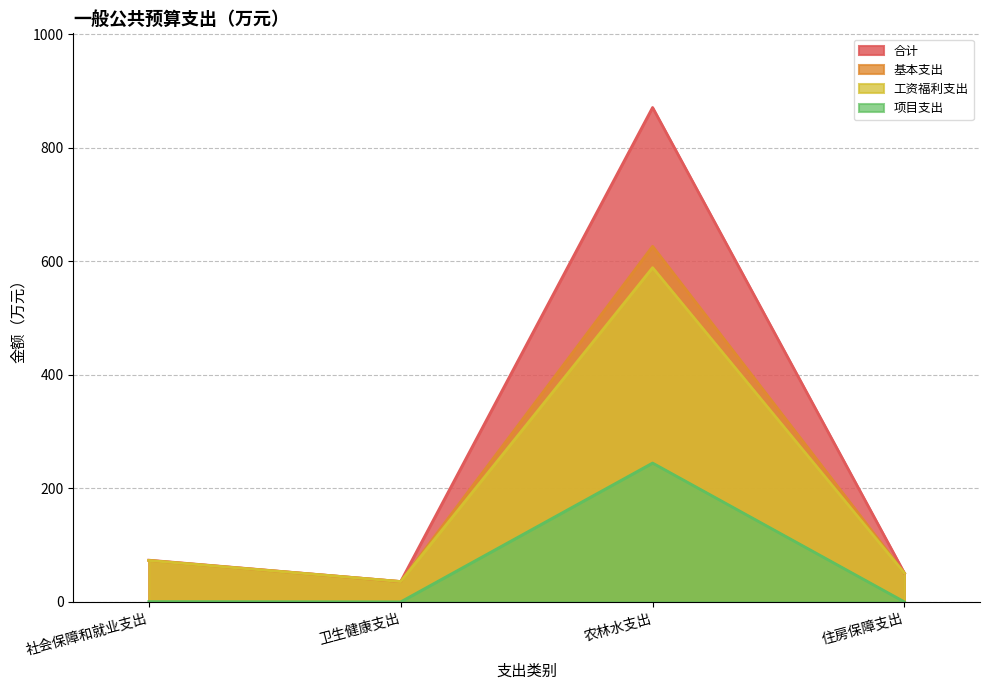

At which label is 合计 closest to 453?

社会保障和就业支出